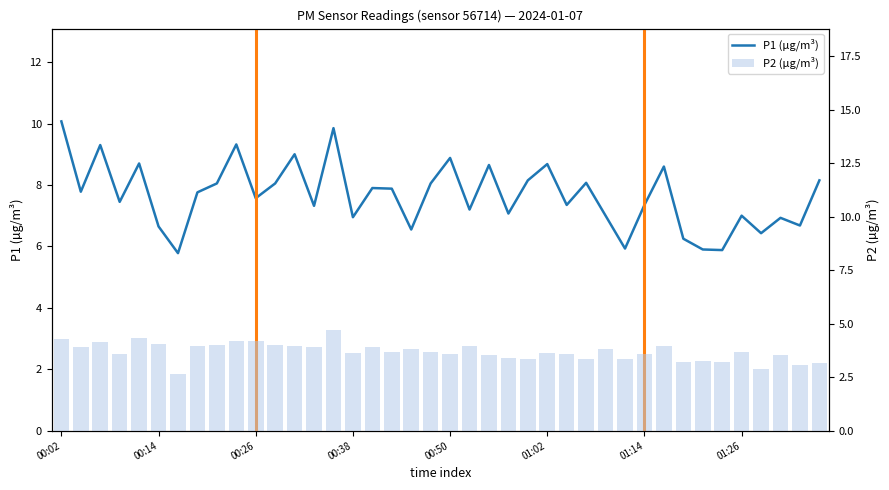

What are all the series names shown in the legend?

P1 (µg/m³), P2 (µg/m³)